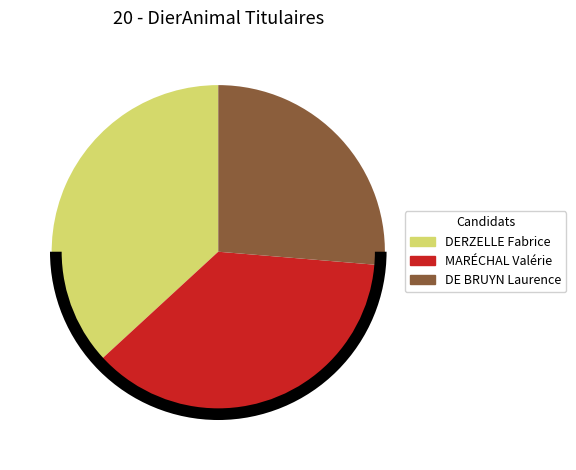

Rank the categories by value from lowest to highest.

DE BRUYN Laurence, DERZELLE Fabrice, MARÉCHAL Valérie